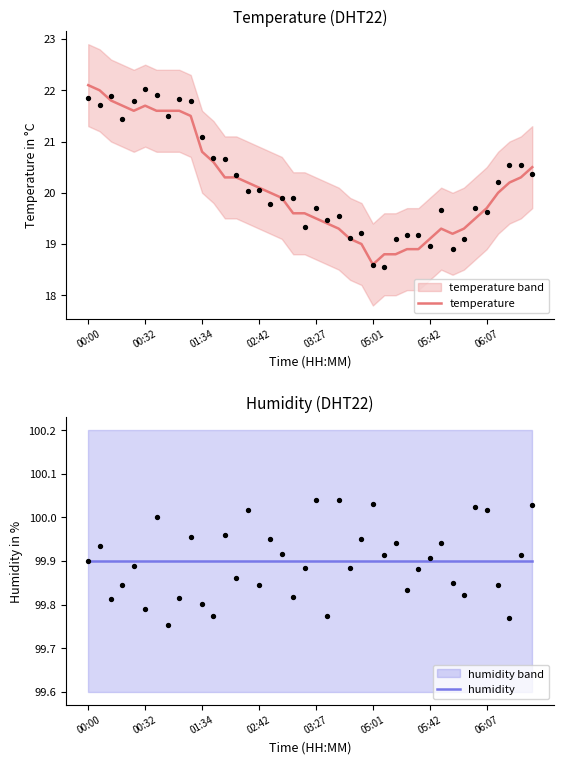

Which series contains the highest Y value?

humidity